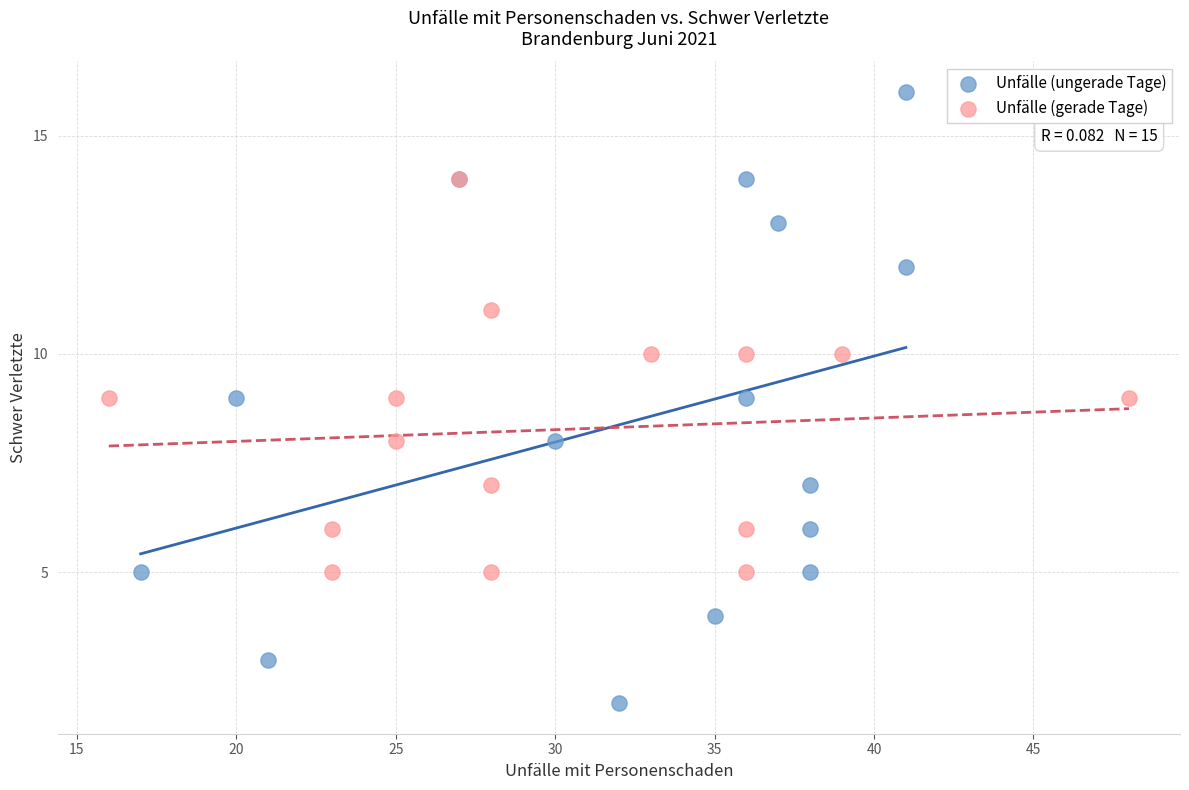

What are all the series names shown in the legend?

Unfälle (ungerade Tage), Unfälle (gerade Tage)